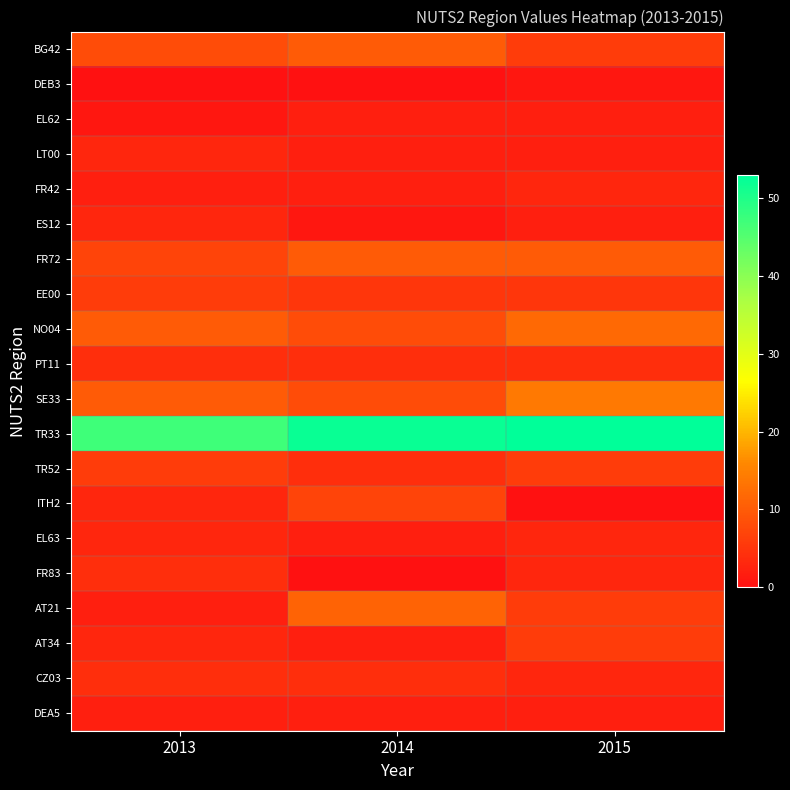

At which category is the sum across all series the highest?

2015